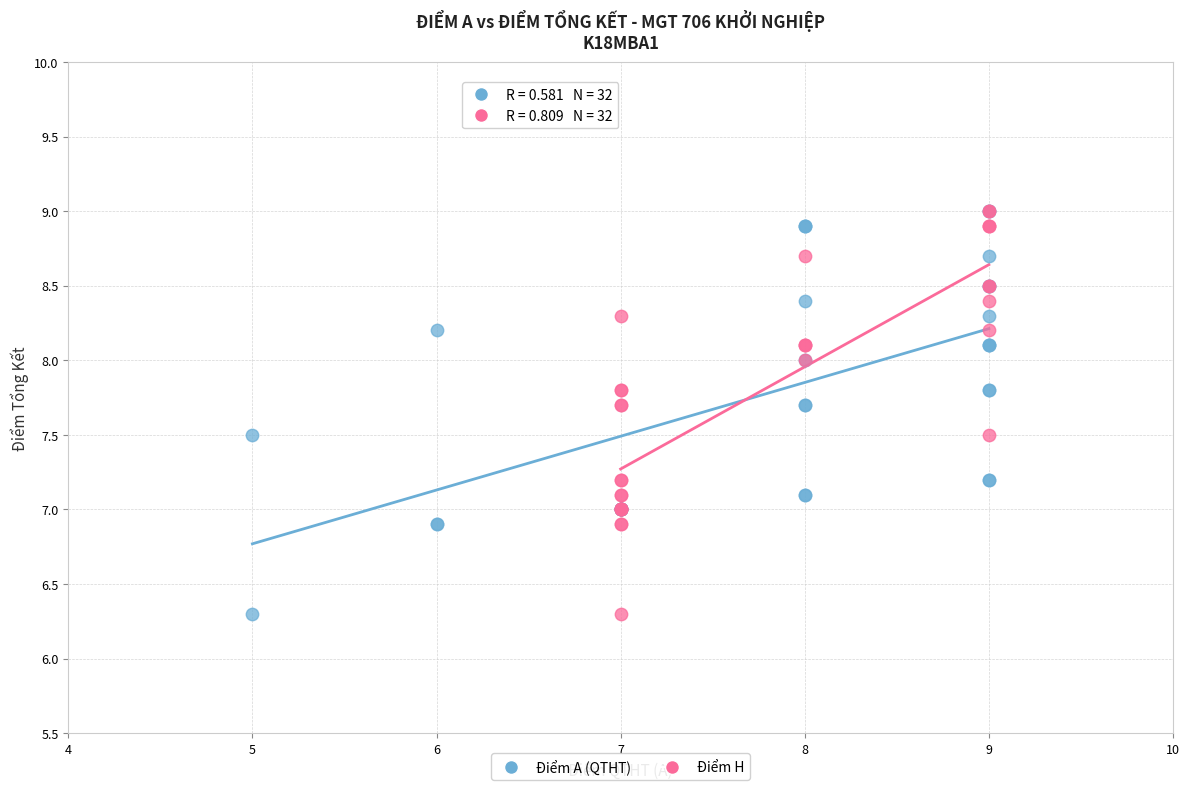

What are all the series names shown in the legend?

Điểm A (QTHT), Điểm H